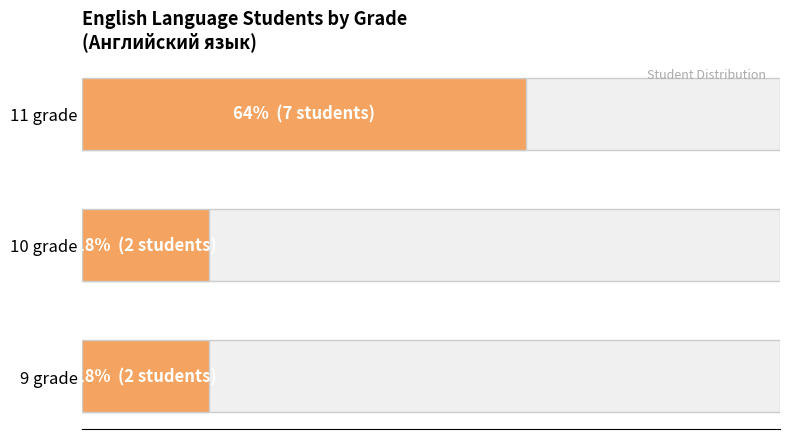

How many groups of bars are there?

3